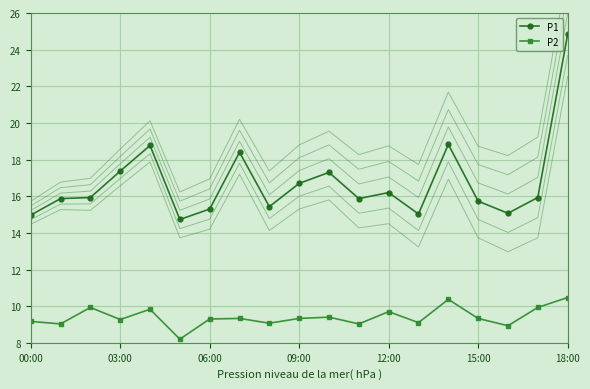

What is the maximum value for P2?

10.5